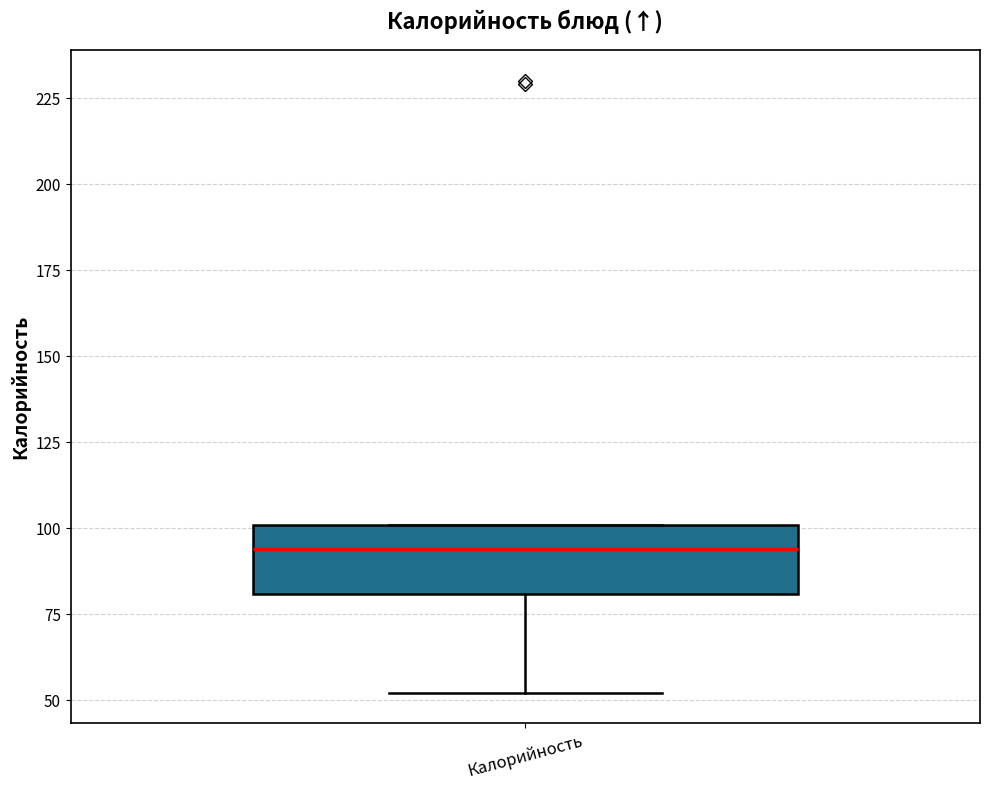

Transcribe this box plot: give where the median line is, the range the box spans, and where the two whiskers end, as read against the y-axis. The values are not printed on the chart, so give them approximately, as read against the axis.

median 95, box 80 to 100, whiskers 50 to 100